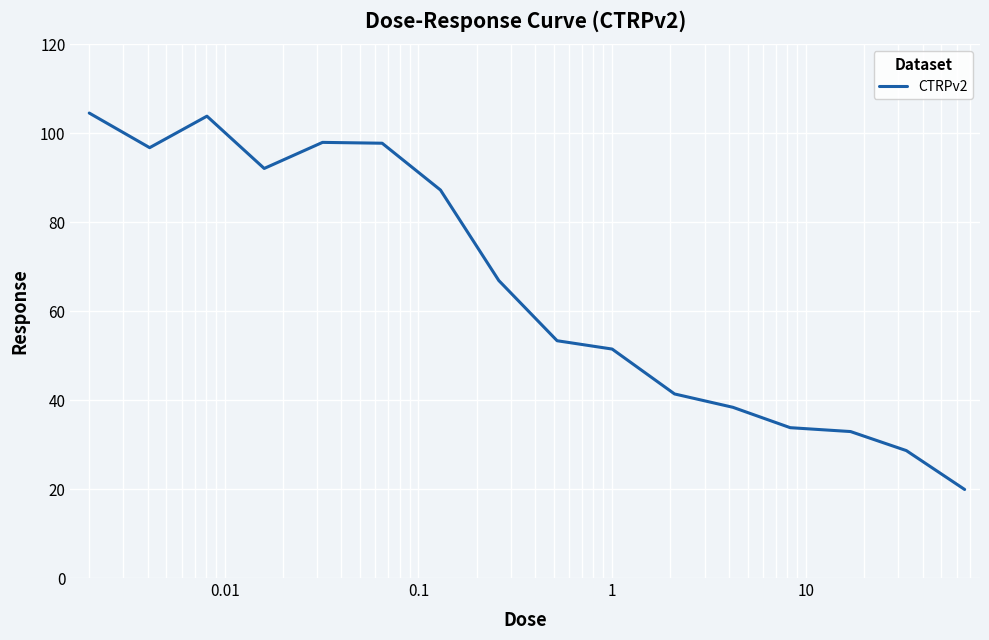

What is the difference between the maximum and minimum values?

84.6